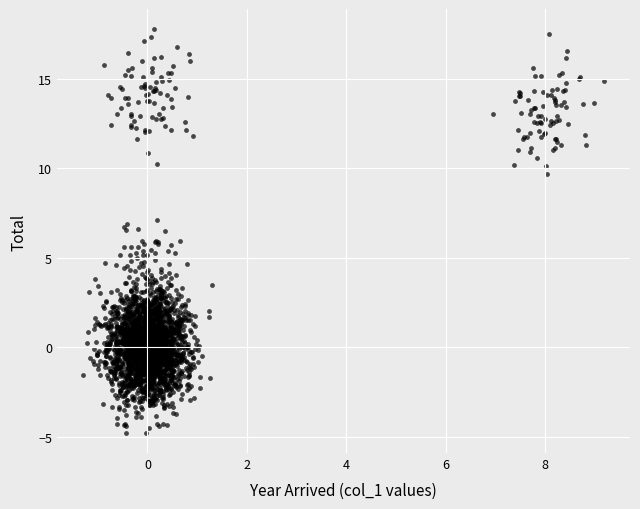

What is the range of Y values (max minus min)?

22.5